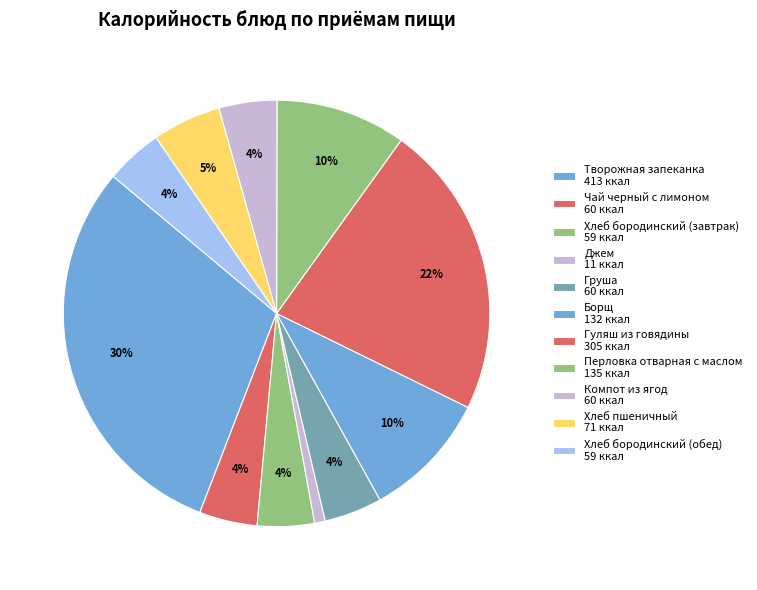

How many slices are in this pie chart?

11